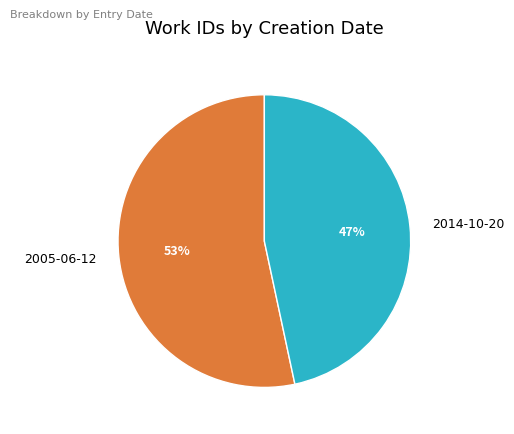

How many slices are in this pie chart?

2